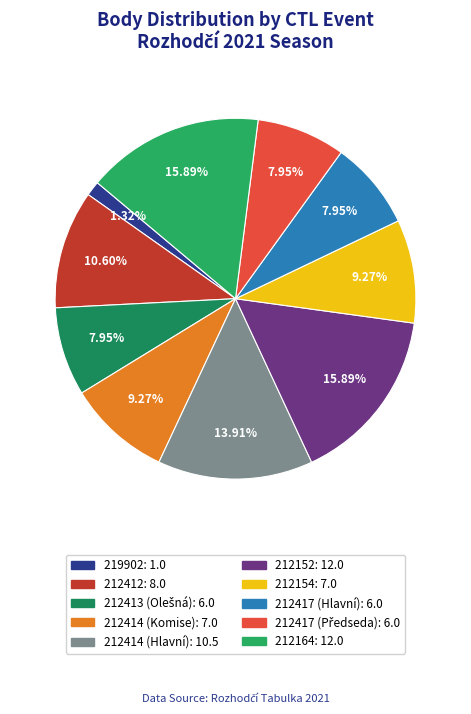

True or false: 212417 (Předseda) accounts for 2% of the total.

False